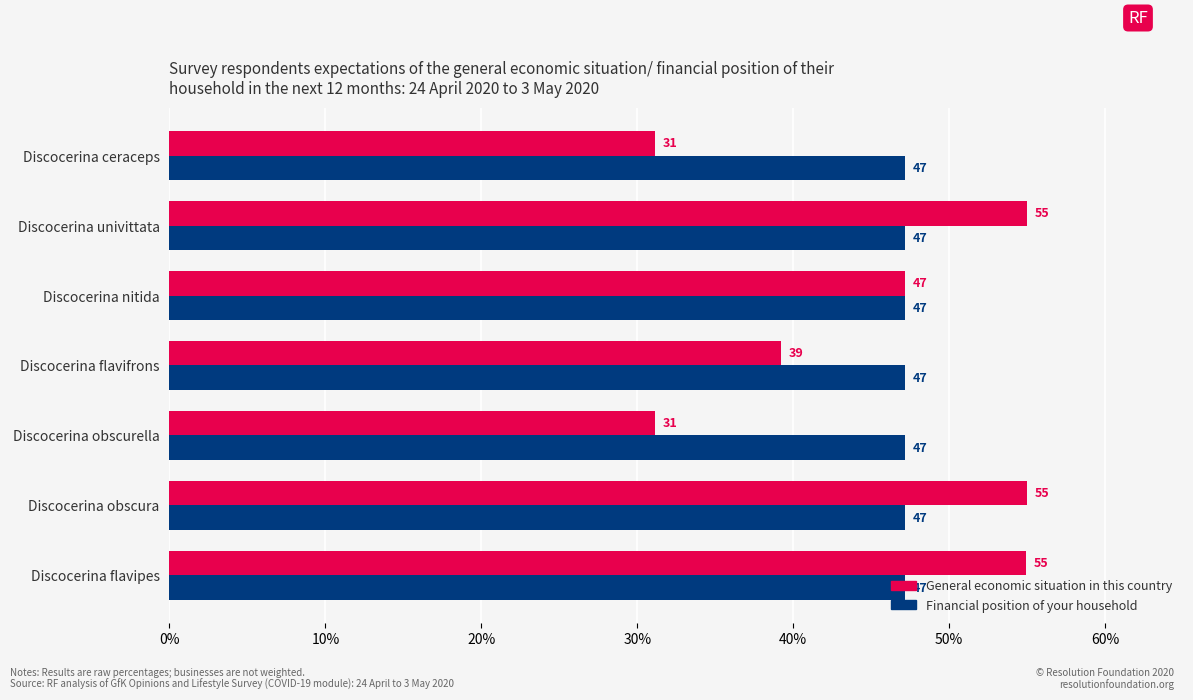

Is it true that General economic situation in this country equals 8.9 at Discocerina flavifrons?

False